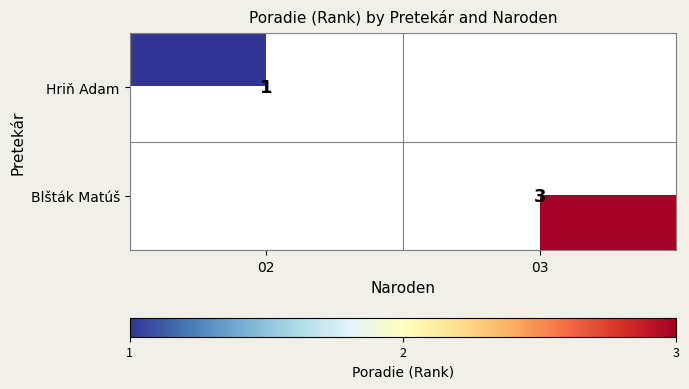

Count the number of data series in this chart.

2